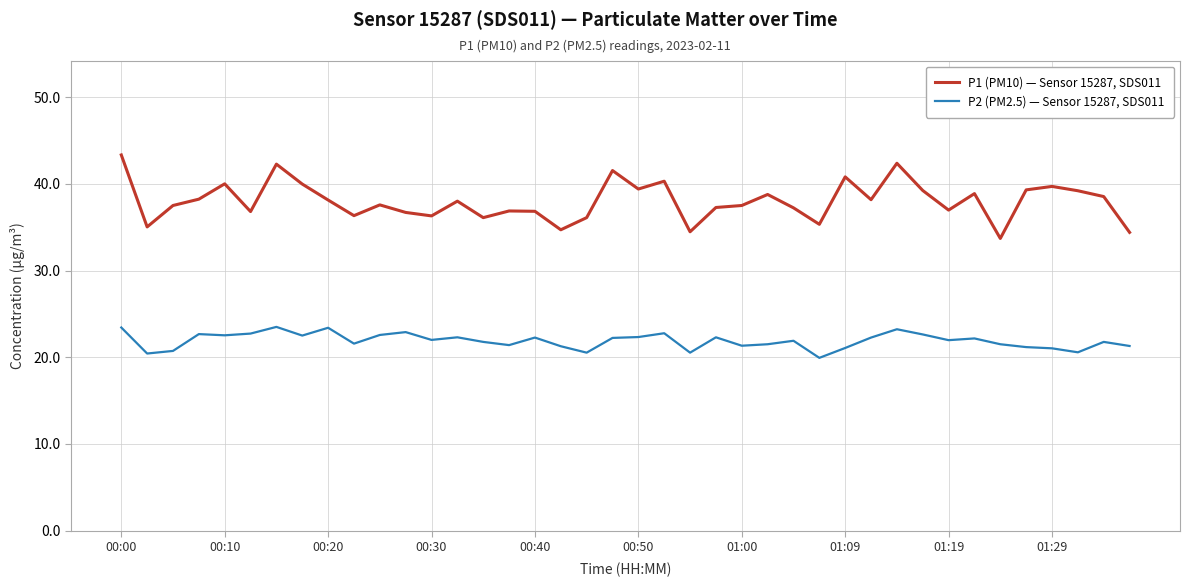

Which series has the widest spread of values?

P1 (PM10) — Sensor 15287, SDS011